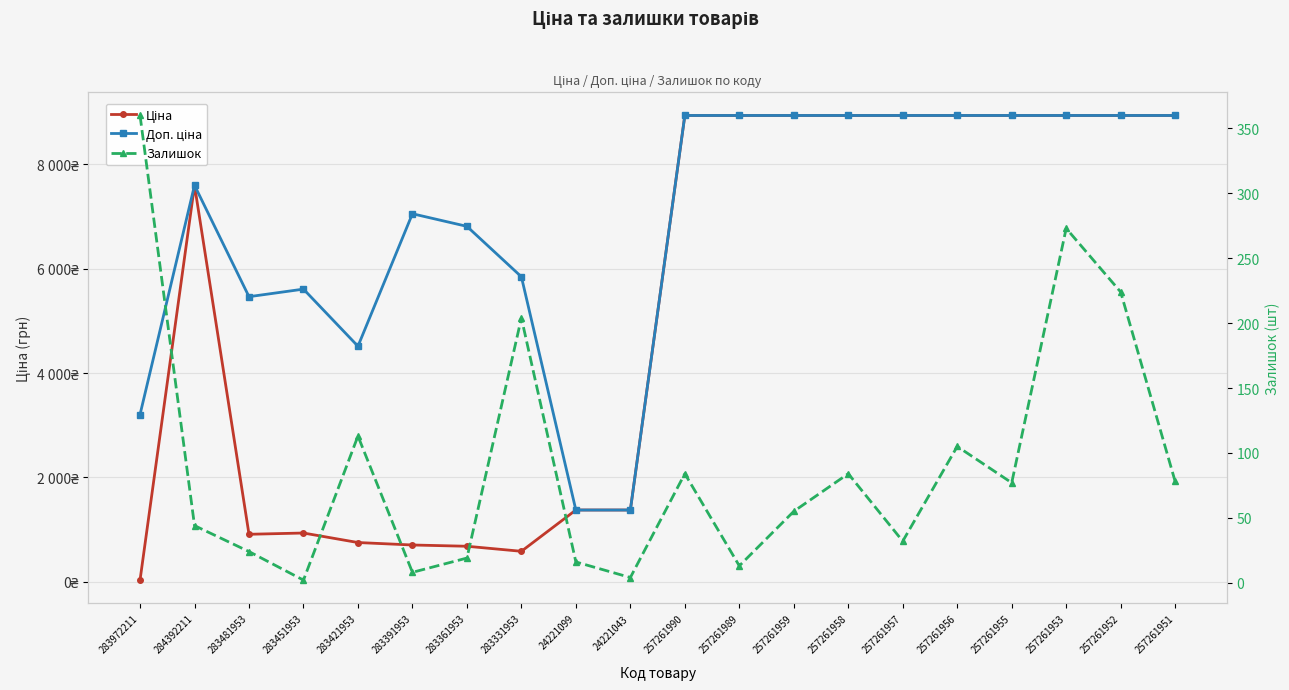

At 283331953, list the series in order from largest to smallest.

Доп. ціна, Ціна, Залишок